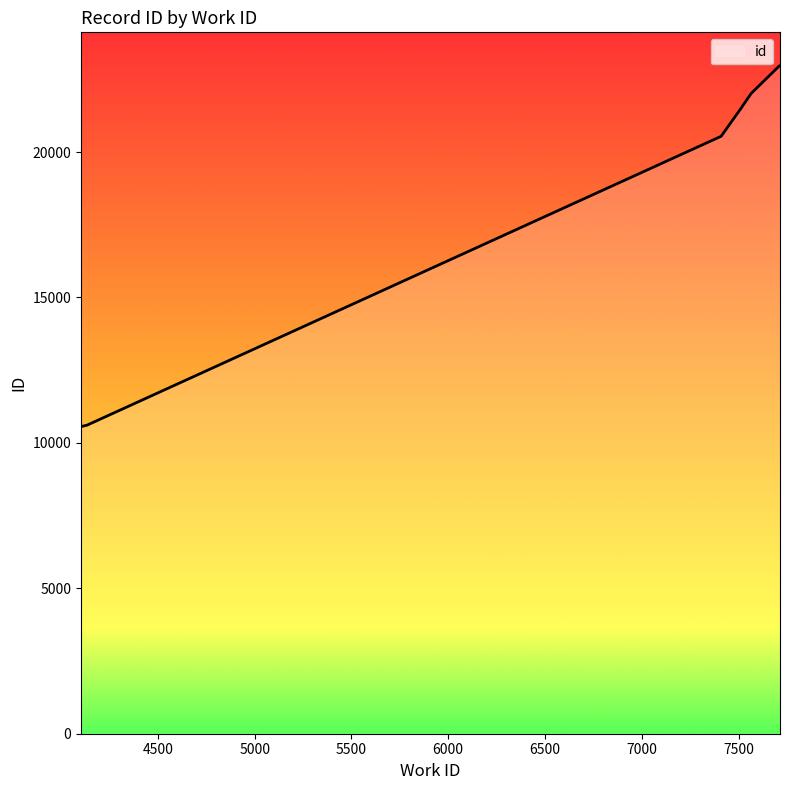

What is the change in value from 7520 to 7565?

+436